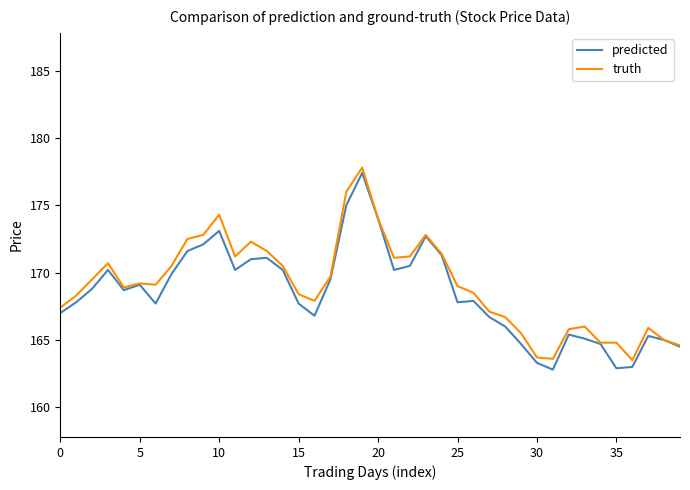

Which series has the largest total across all categories?

truth